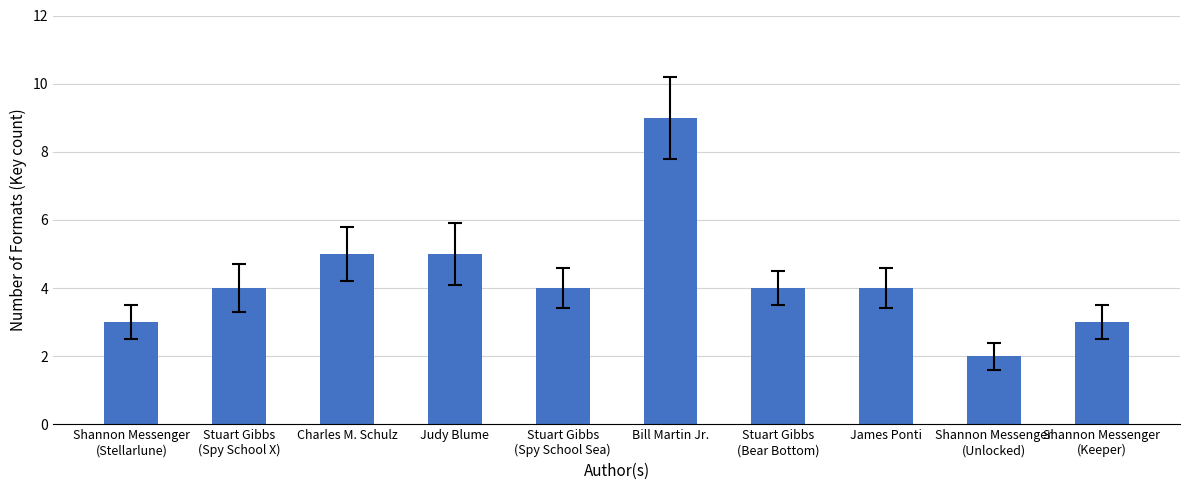

Read the value at Judy Blume.

5